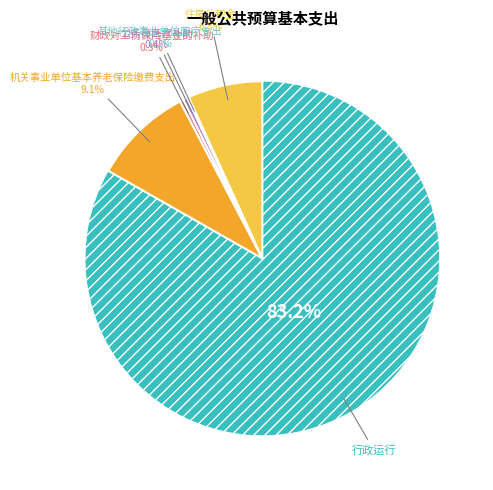

To the nearest percent, what is the difference between the largest and smallest slice percentages?

83%